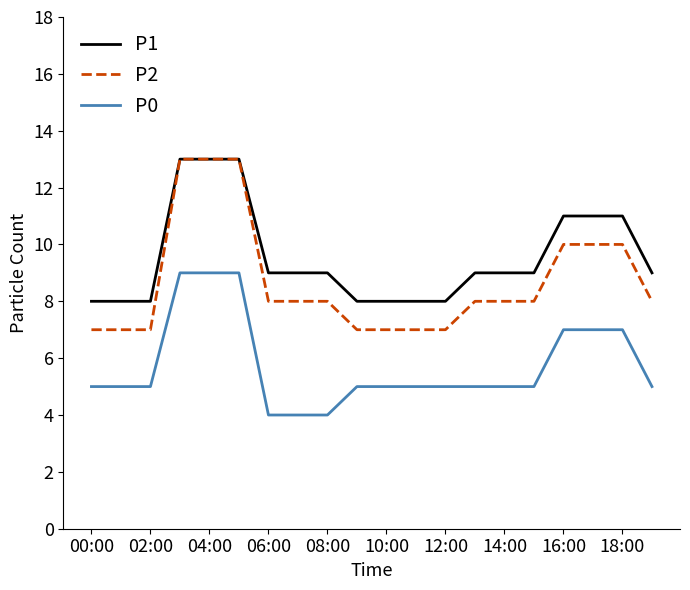

Which series has the largest range (max minus min)?

P2